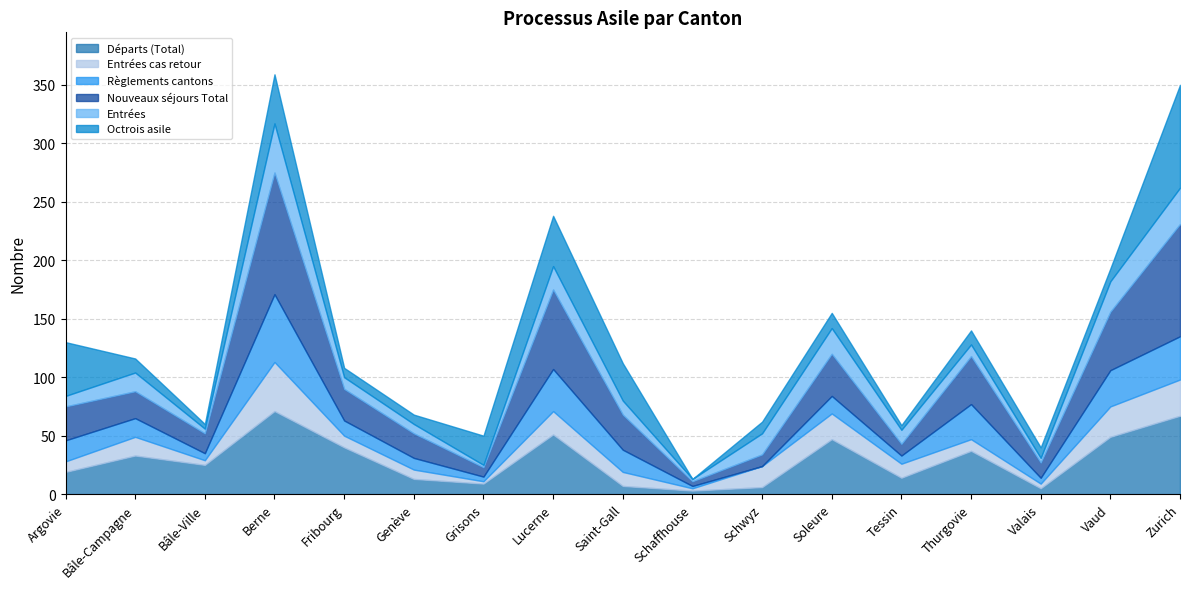

Where is the first local minimum for Départs (Total)?

Bâle-Ville